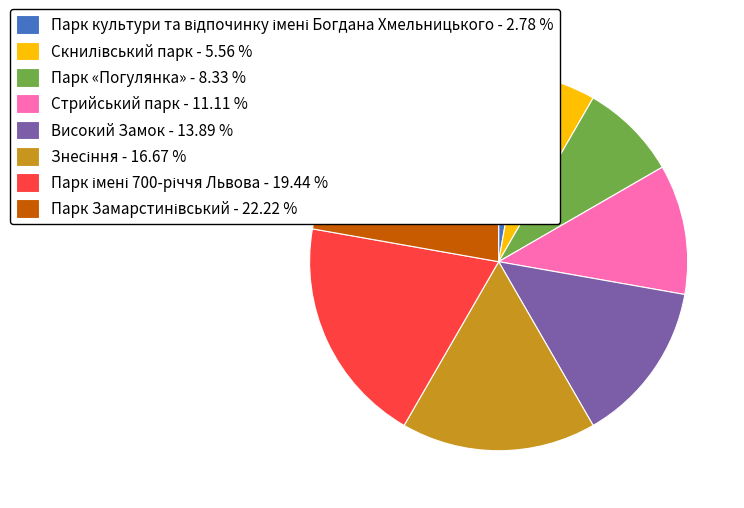

Between Високий Замок - 13.89 % and Стрийський парк - 11.11 %, which is larger?

Високий Замок - 13.89 %